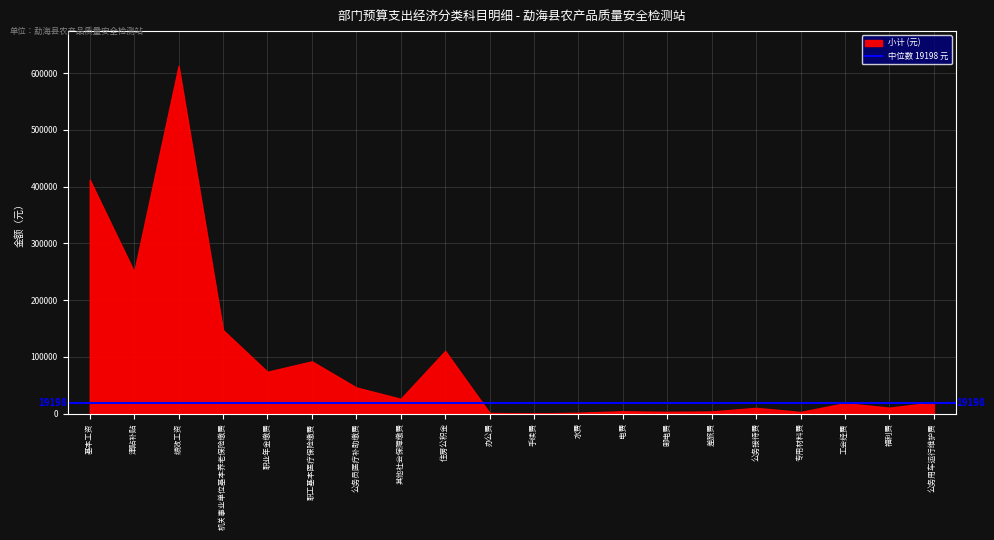

Which series has the largest total across all categories?

小计